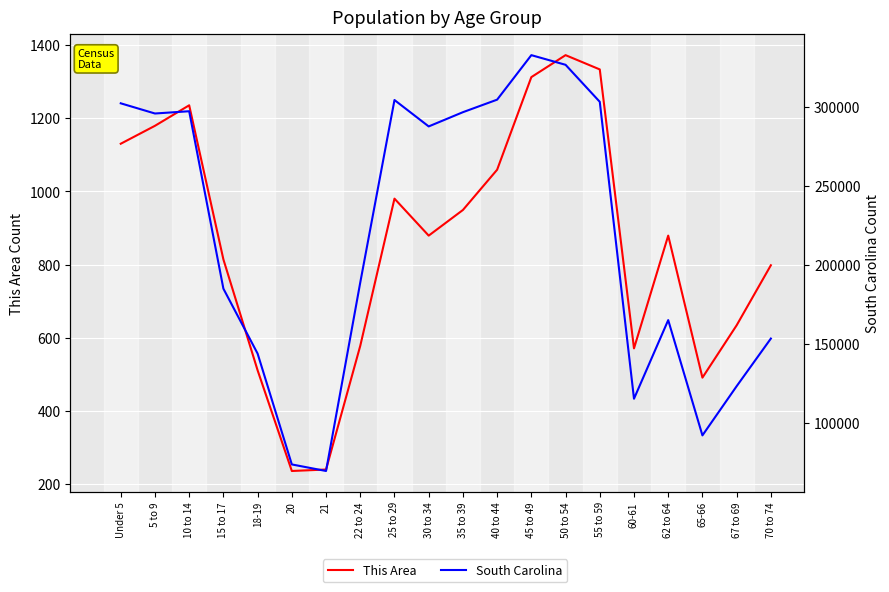

Is it true that This Area equals 634 at 67 to 69?

True